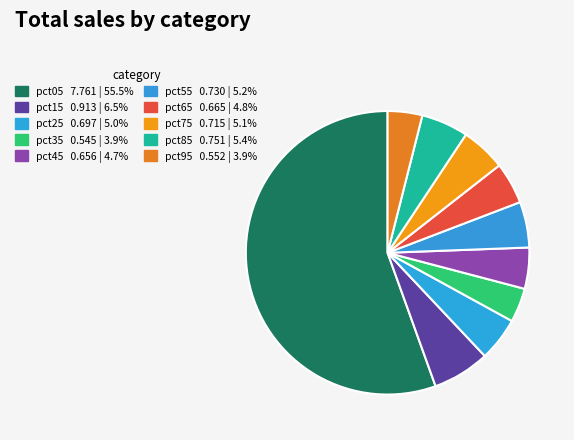

Rank the categories by value from highest to lowest.

pct05, pct15, pct85, pct55, pct75, pct25, pct65, pct45, pct95, pct35